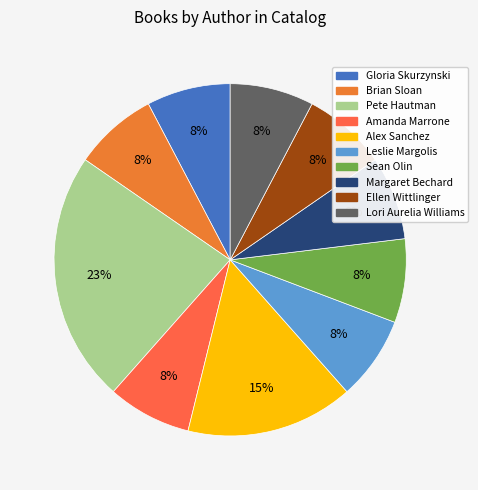

Is there a majority slice in this chart?

No